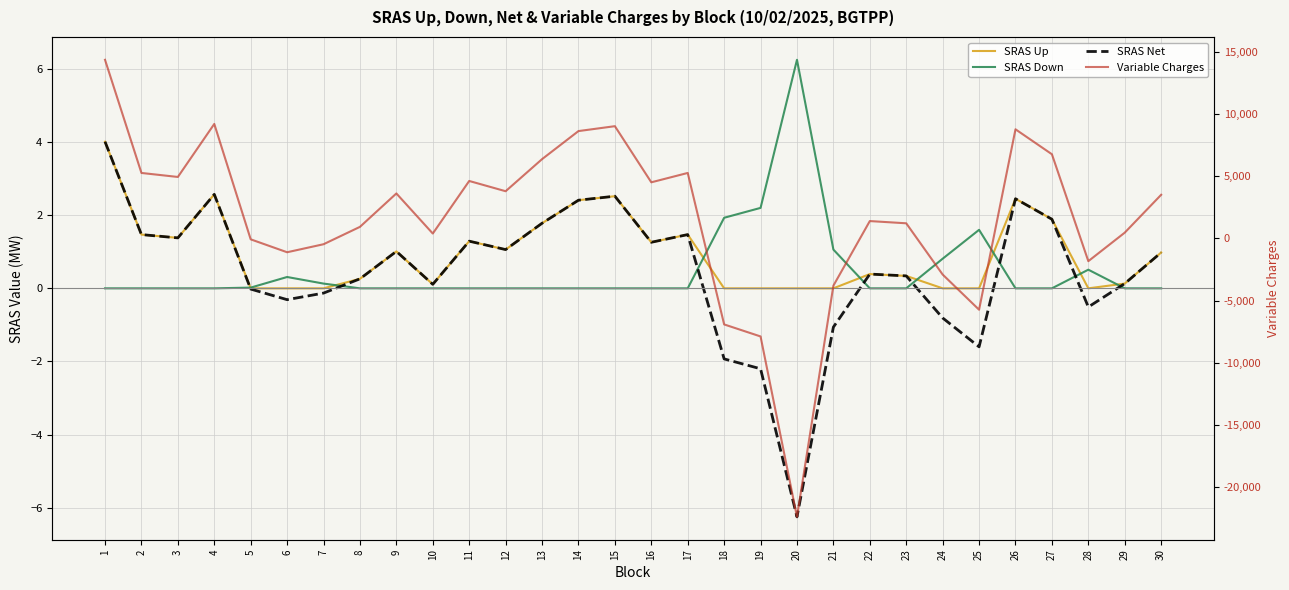

Reading right to left, what are all the values shown in this chart?

SRAS Up: 30=1.0	29=0.1	28=0.0	27=1.9	26=2.5	25=0.0	24=0.0	23=0.3	22=0.4	21=0.0	20=0.0	19=0.0	18=0.0	17=1.5	16=1.3	15=2.5	14=2.4	13=1.8	12=1.1	11=1.3	10=0.1	9=1.0	8=0.3	7=0.0	6=0.0	5=0.0	4=2.6	3=1.4	2=1.5	1=4.0
SRAS Down: 30=0.0	29=0.0	28=0.5	27=0.0	26=0.0	25=1.6	24=0.8	23=0.0	22=0.0	21=1.1	20=6.2	19=2.2	18=1.9	17=0.0	16=0.0	15=0.0	14=0.0	13=0.0	12=0.0	11=0.0	10=0.0	9=0.0	8=0.0	7=0.1	6=0.3	5=0.0	4=0.0	3=0.0	2=0.0	1=0.0
SRAS Net: 30=1.0	29=0.1	28=-0.5	27=1.9	26=2.5	25=-1.6	24=-0.8	23=0.3	22=0.4	21=-1.1	20=-6.2	19=-2.2	18=-1.9	17=1.5	16=1.3	15=2.5	14=2.4	13=1.8	12=1.1	11=1.3	10=0.1	9=1.0	8=0.3	7=-0.1	6=-0.3	5=-0.0	4=2.6	3=1.4	2=1.5	1=4.0
Variable Charges: 30=3513.3	29=466.1	28=-1828.3	27=6775.6	26=8783.2	25=-5736.0	24=-2903.8	23=1218.9	22=1398.2	21=-3800.1	20=-22406.2	19=-7887.0	18=-6919.1	17=5269.9	16=4517.1	15=9034.2	14=8639.9	13=6381.3	12=3800.1	11=4624.6	10=394.4	9=3620.8	8=932.1	7=-466.1	6=-1111.3	5=-71.7	4=9213.5	3=4947.3	2=5269.9	1=14375.9